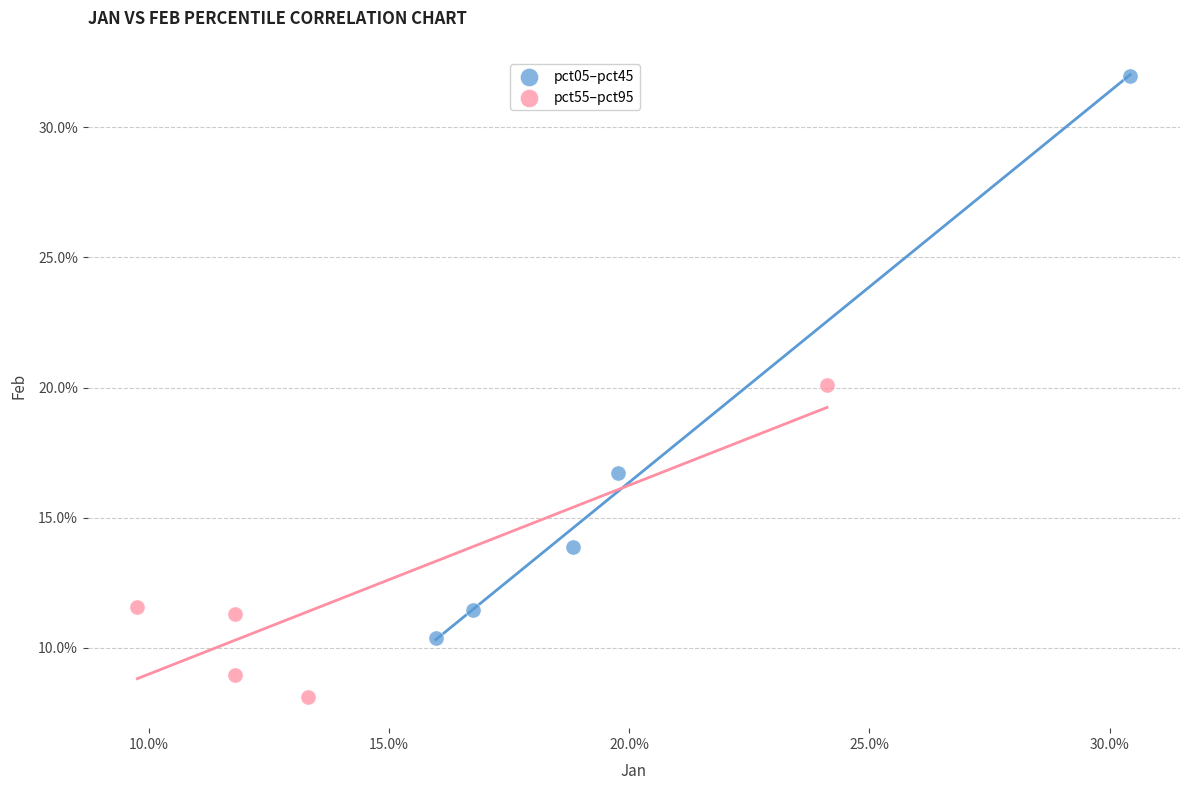

Which series reaches the maximum Y coordinate?

pct05–pct45